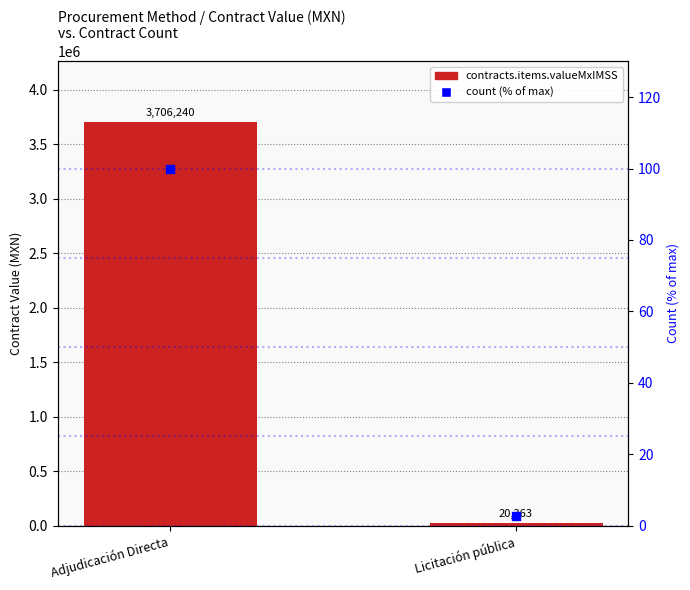

Is the value of count (% of max) at Licitación pública greater than the value of contracts.items.valueMxIMSS at Adjudicación Directa?

No